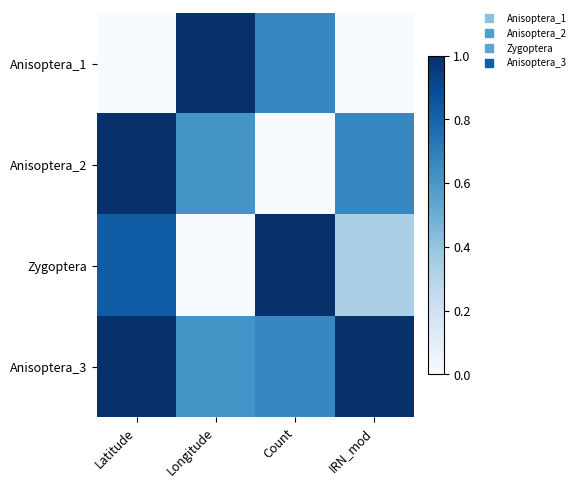

What is the greatest value displayed?

1.0